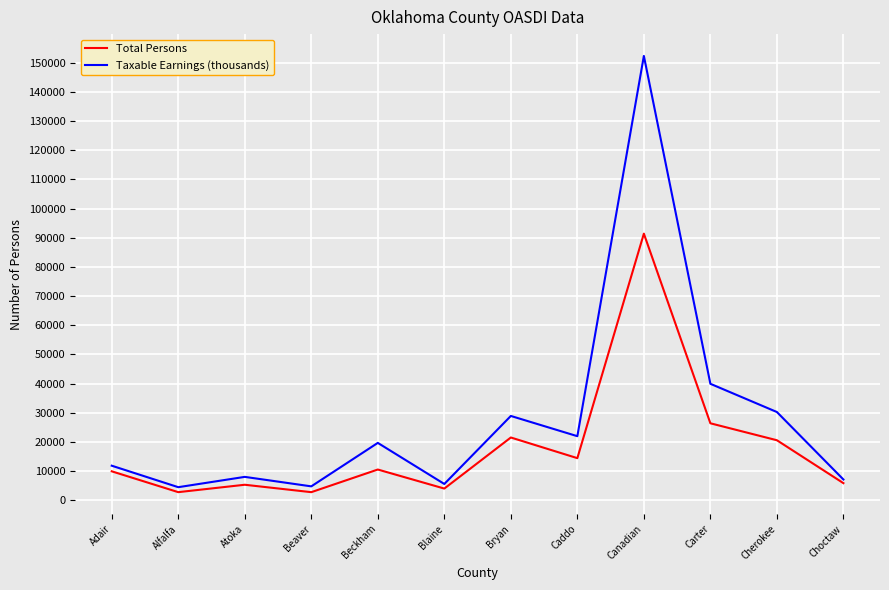

List the series in order of their peak value, highest first.

Taxable Earnings (thousands), Total Persons